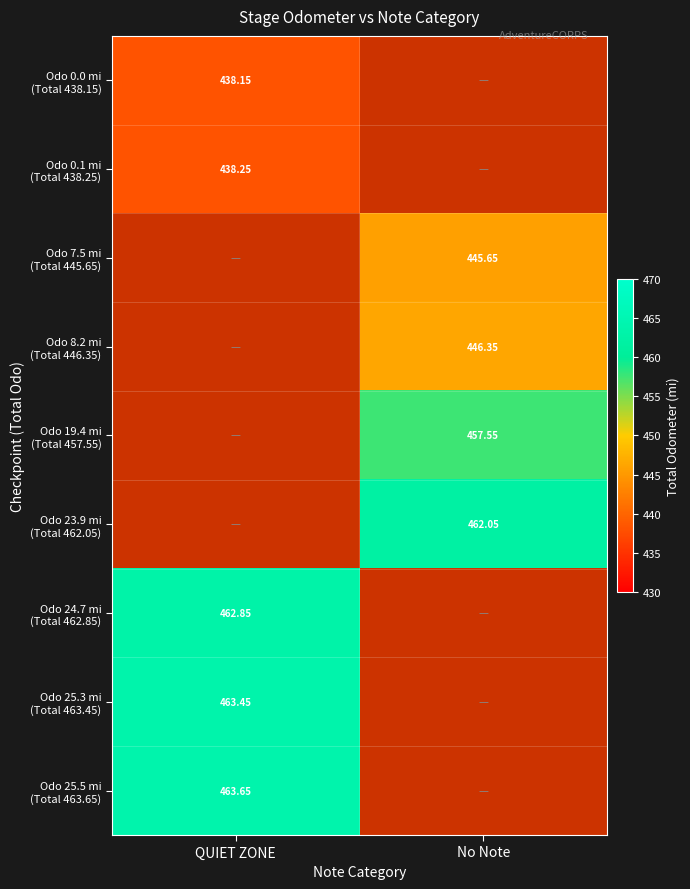

Where does the Odo 19.4 mi (Total 457.55) series first go above 457?

No Note